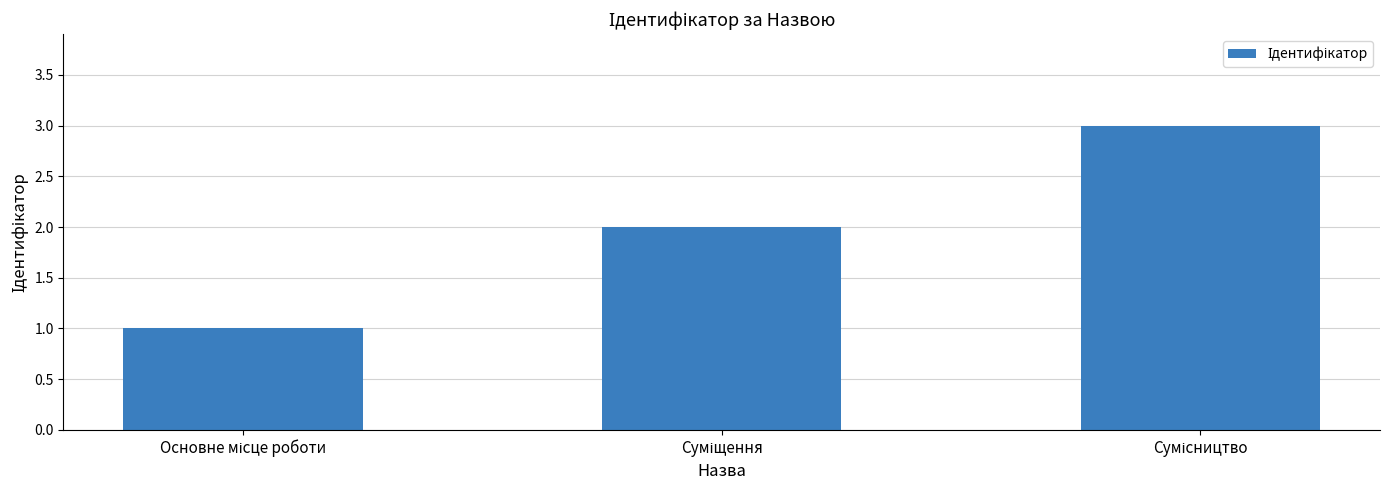

What is the sum of all values?

6